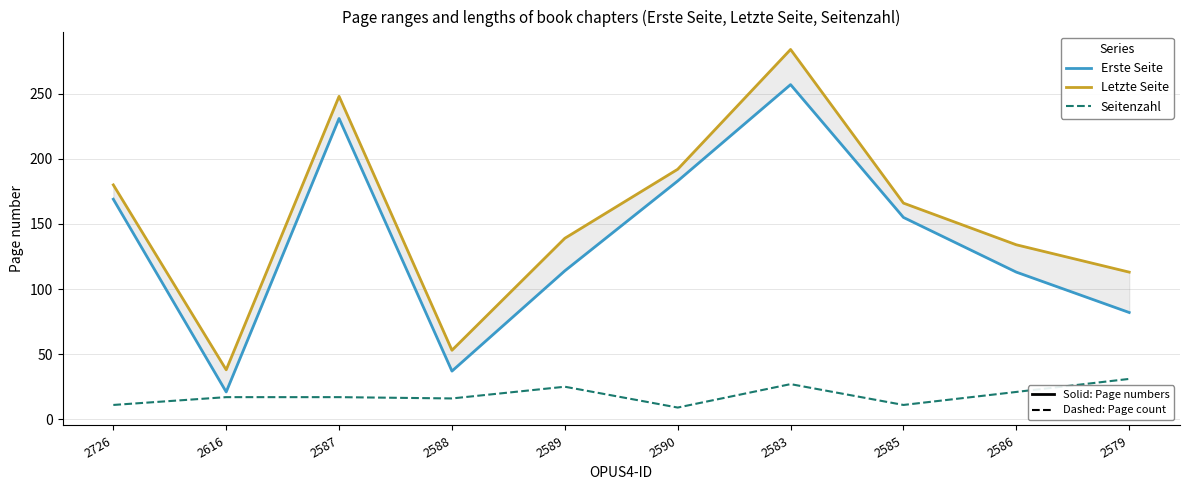

What is the difference between the maximum and second lowest values in the Letzte Seite series?

231